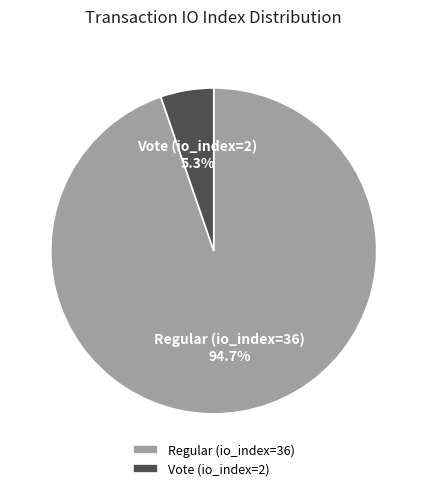

What is the largest slice in the pie chart?

Regular (io_index=36)